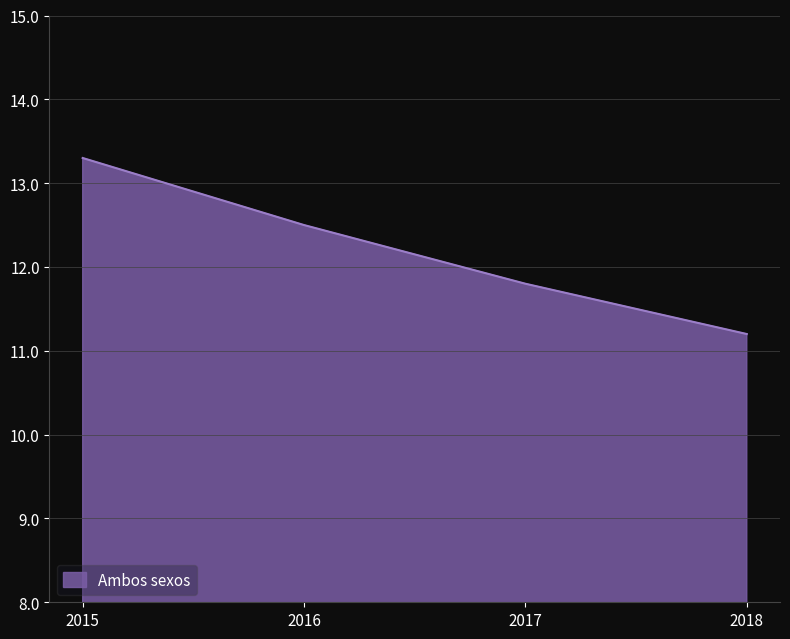

What is the sum of the values at 2017 and 2015?

25.1